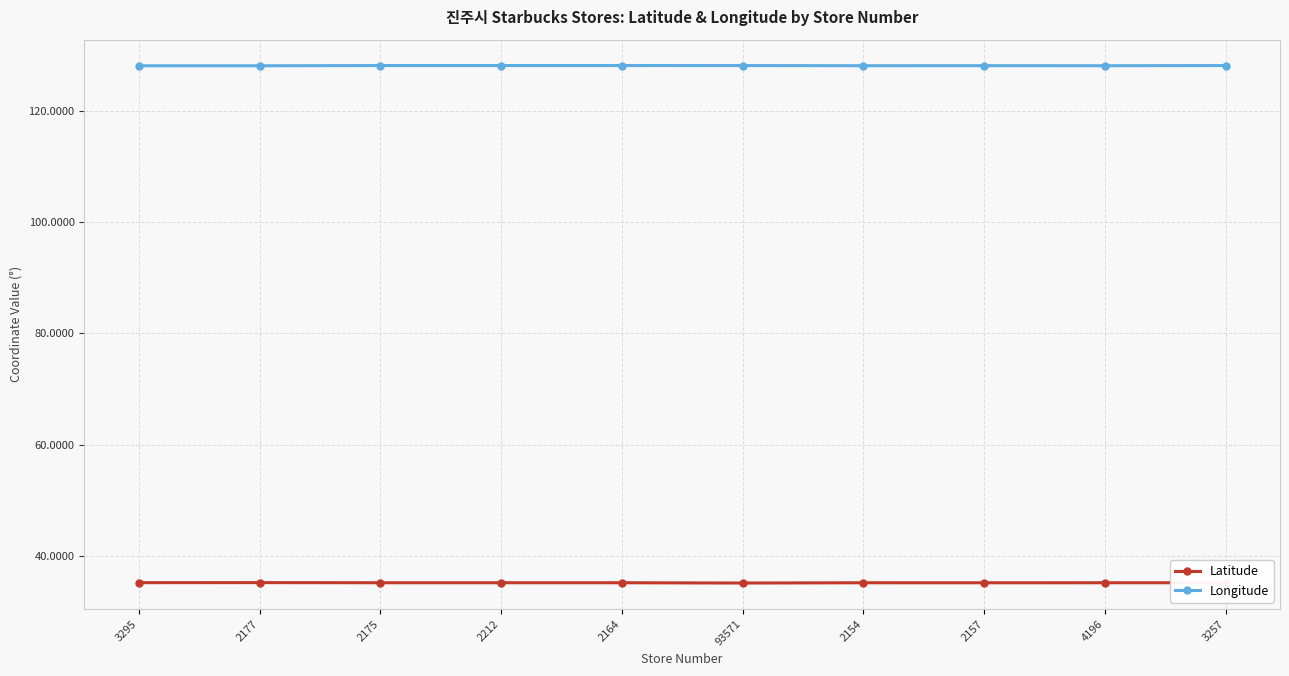

Is it true that Latitude equals 35.2 at 3295?

True